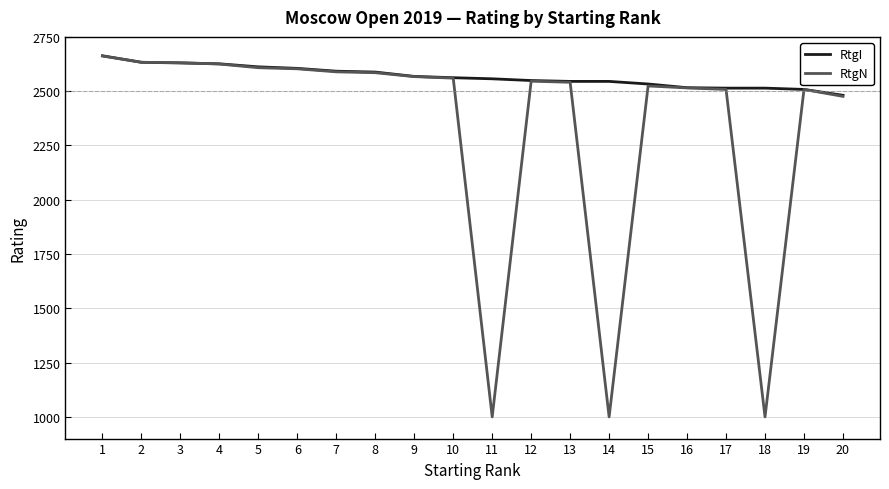

Which series has the largest total across all categories?

RtgI